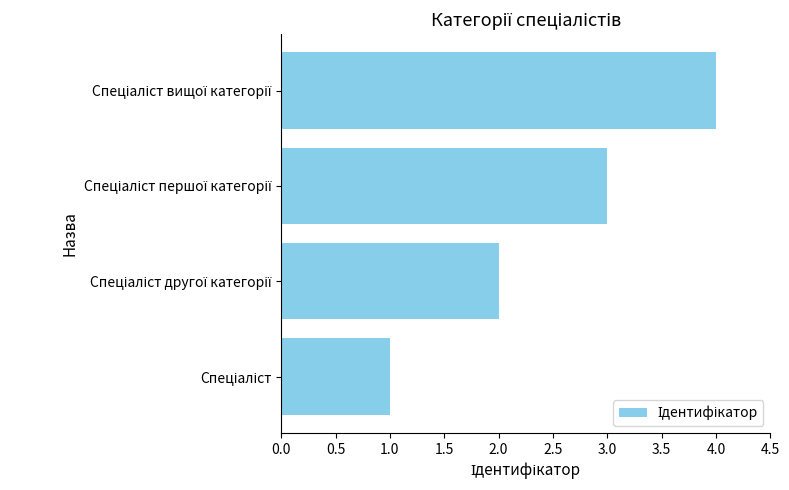

What is the difference between the maximum and minimum values?

3